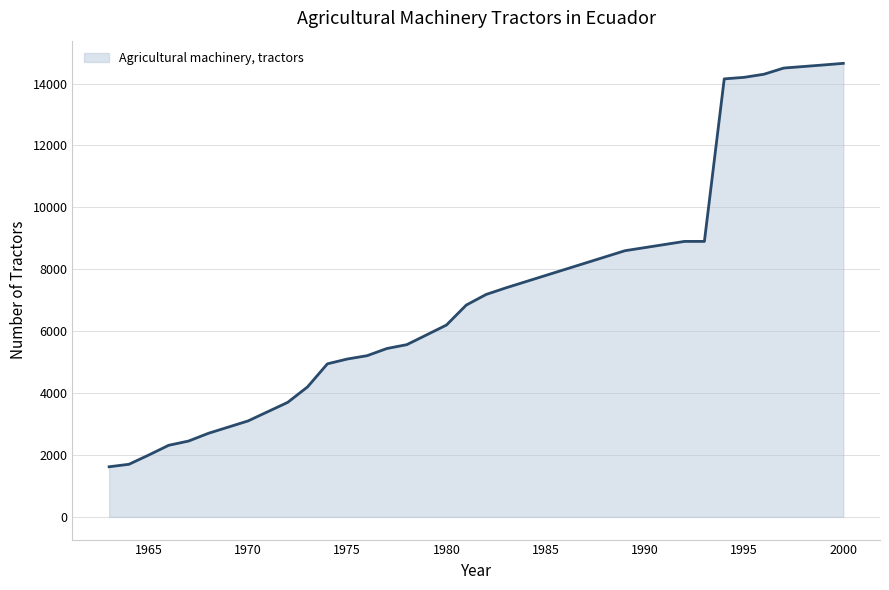

What is the greatest value displayed?

14652